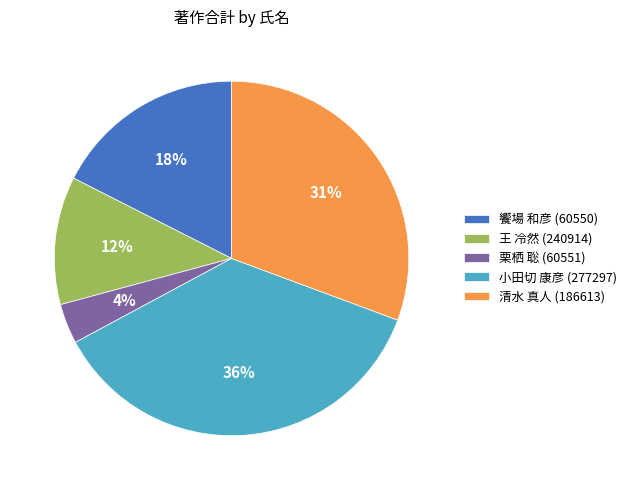

Rank the categories by value from highest to lowest.

小田切 康彦 (277297), 清水 真人 (186613), 饗場 和彦 (60550), 王 冷然 (240914), 栗栖 聡 (60551)